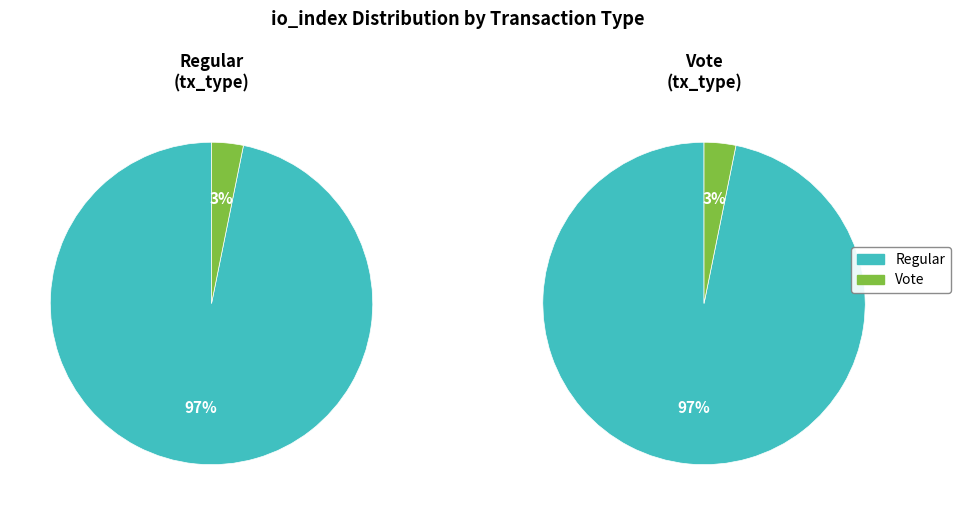

How many slices are in this pie chart?

2